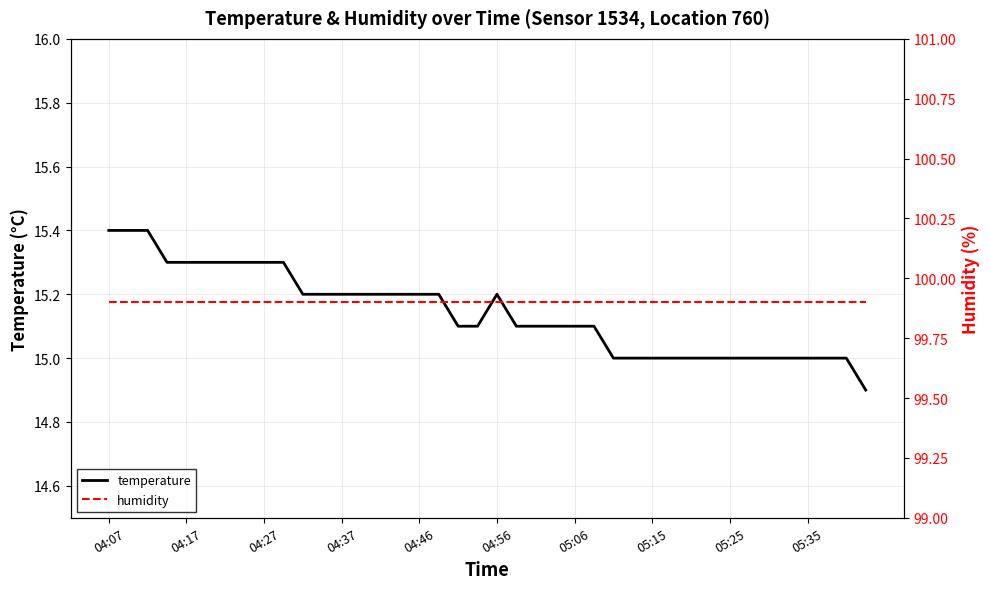

At which label does humidity reach its peak?

04:07